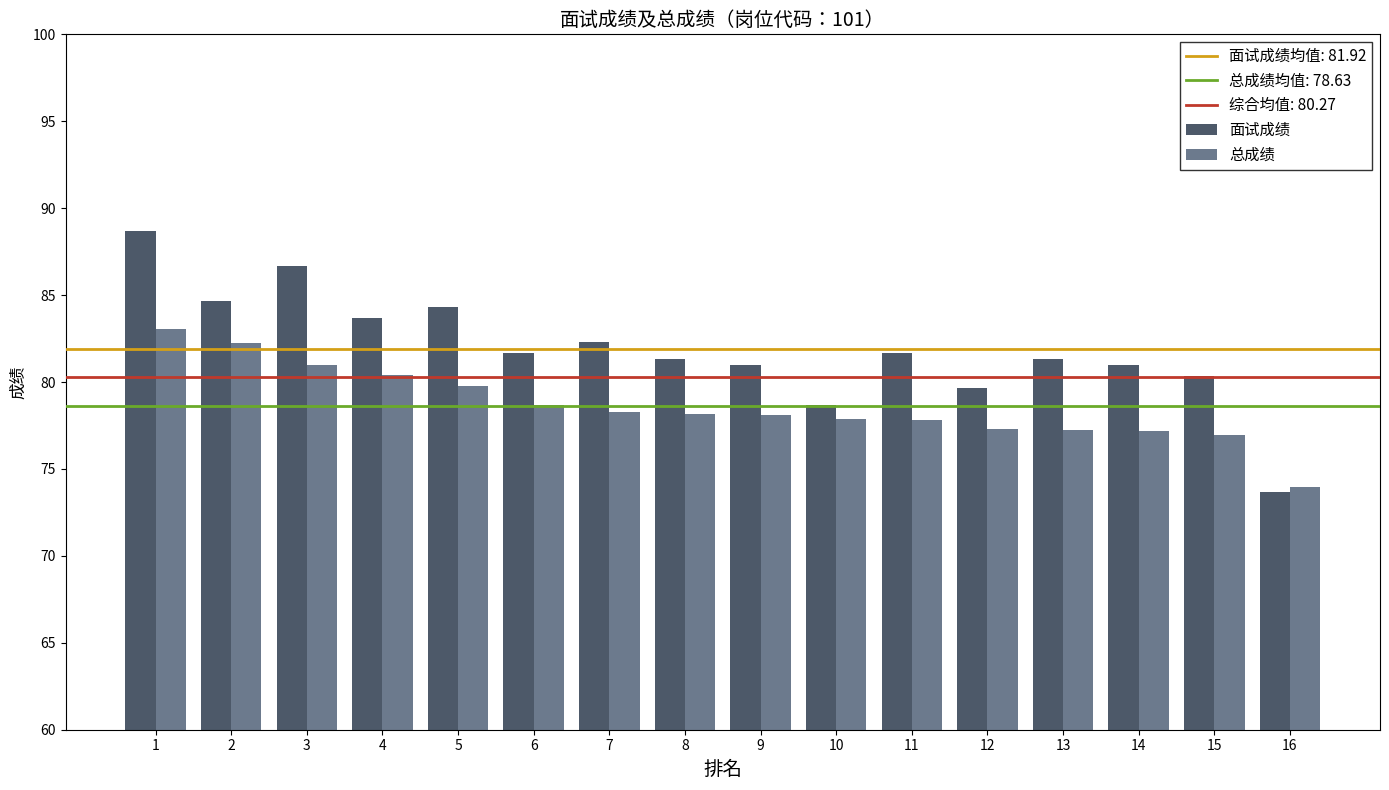

What is the spread (max minus min) of values at 6?

3.0